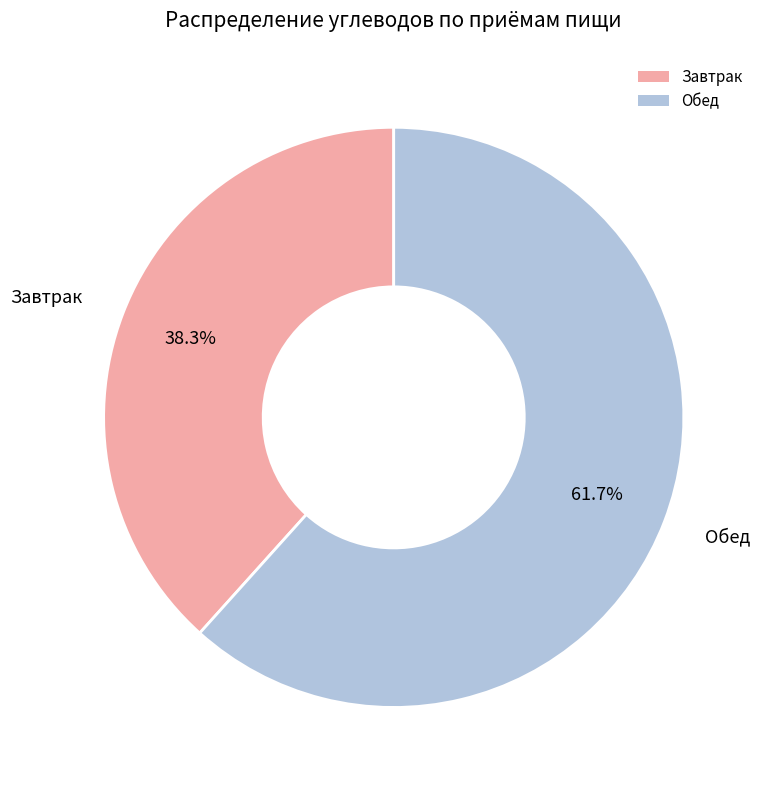

Combined, do Обед and Завтрак account for over 50%?

Yes